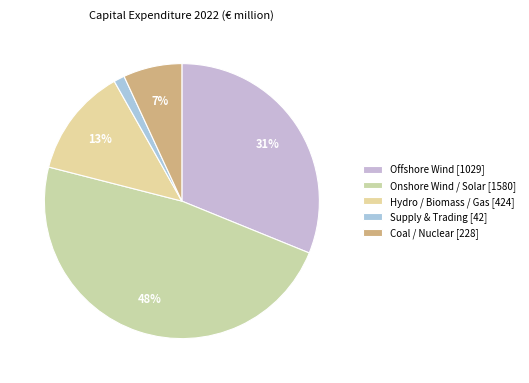

Does Supply & Trading represent more than half of the total?

No